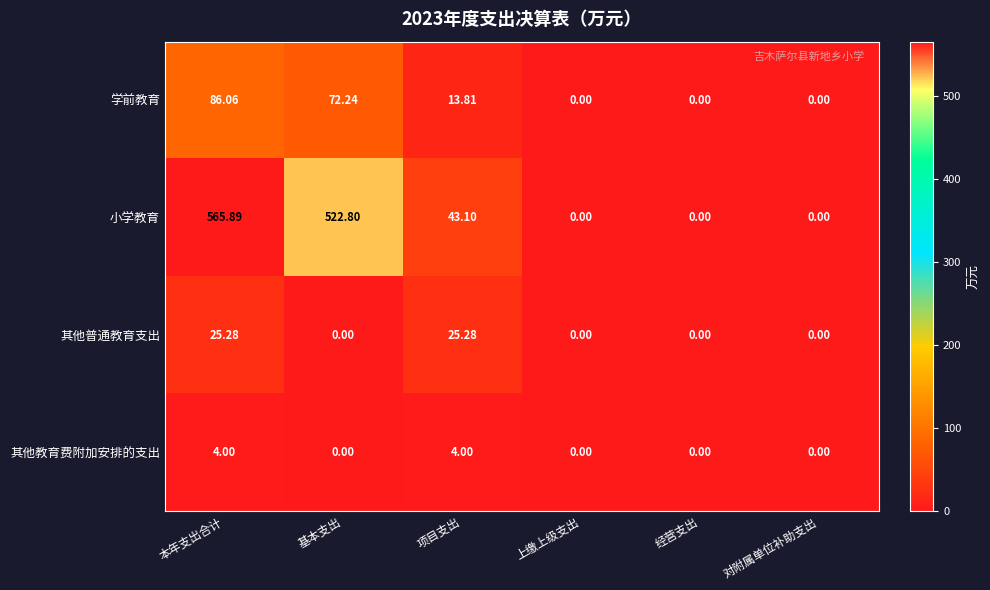

Which series has the largest total across all categories?

小学教育